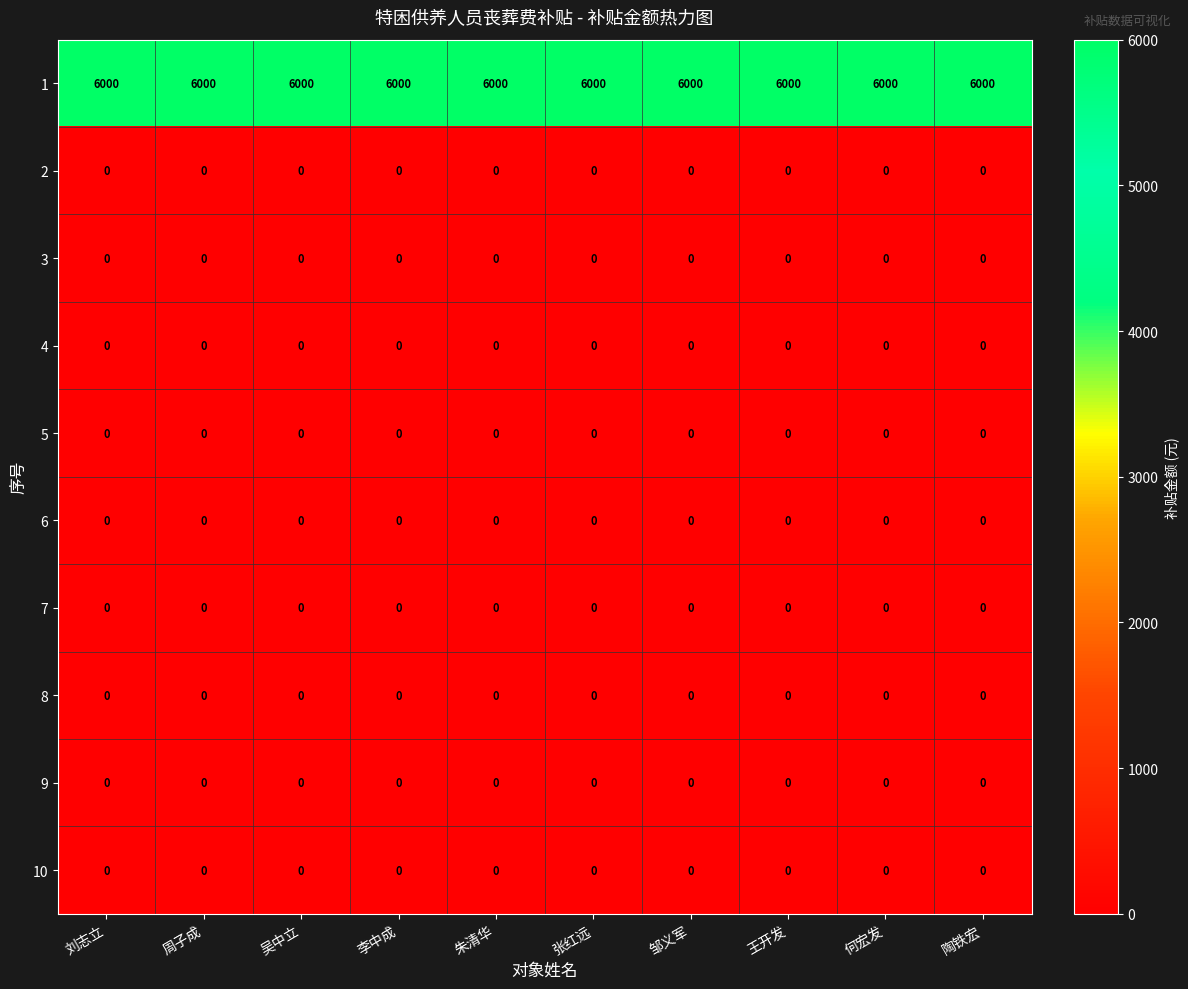

What is the total value across all series at 王开发?

6000